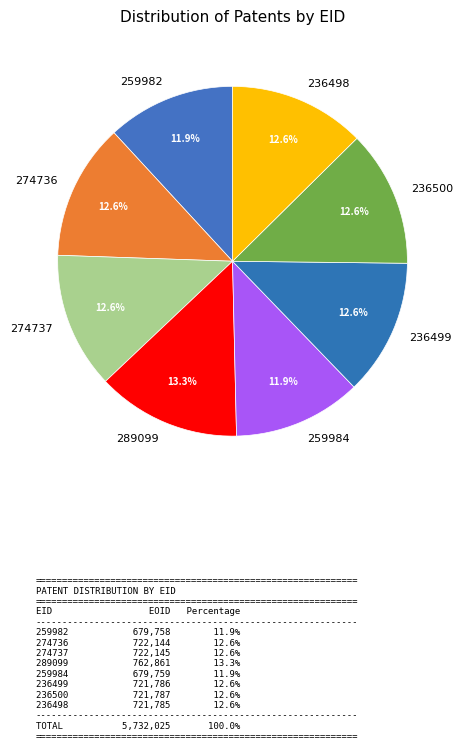

Which has a higher value, 236500 or 289099?

289099